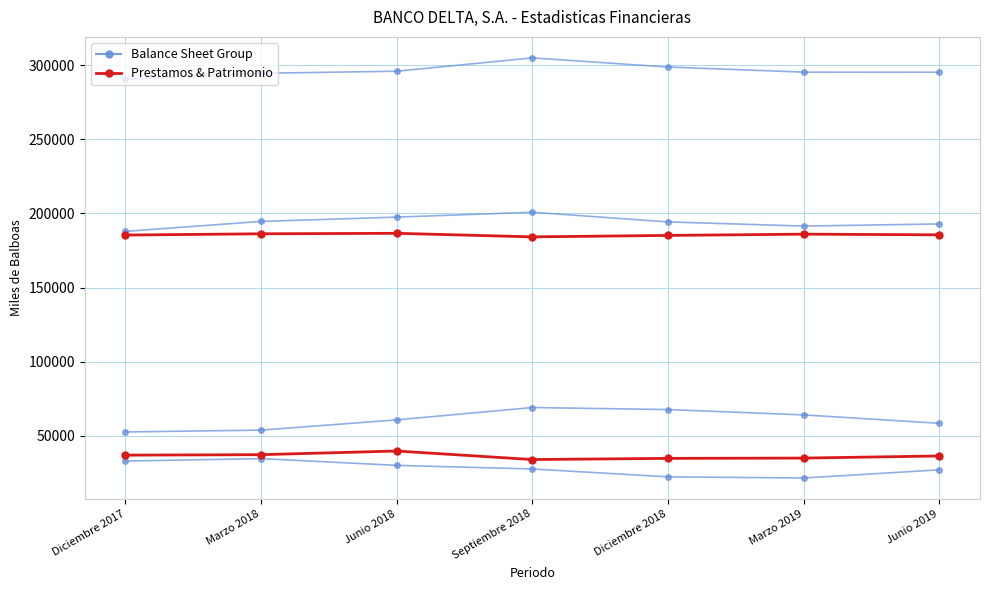

True or false: Balance Sheet (blue group) and Prestamos & Patrimonio (red group) intersect in this chart.

False